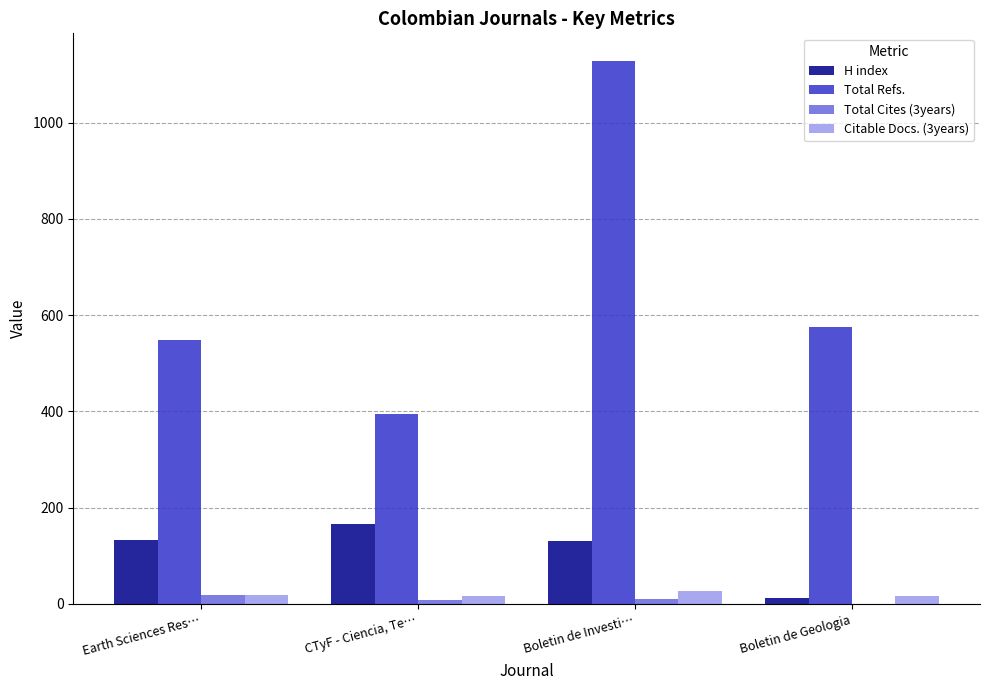

How many groups of bars are there?

4